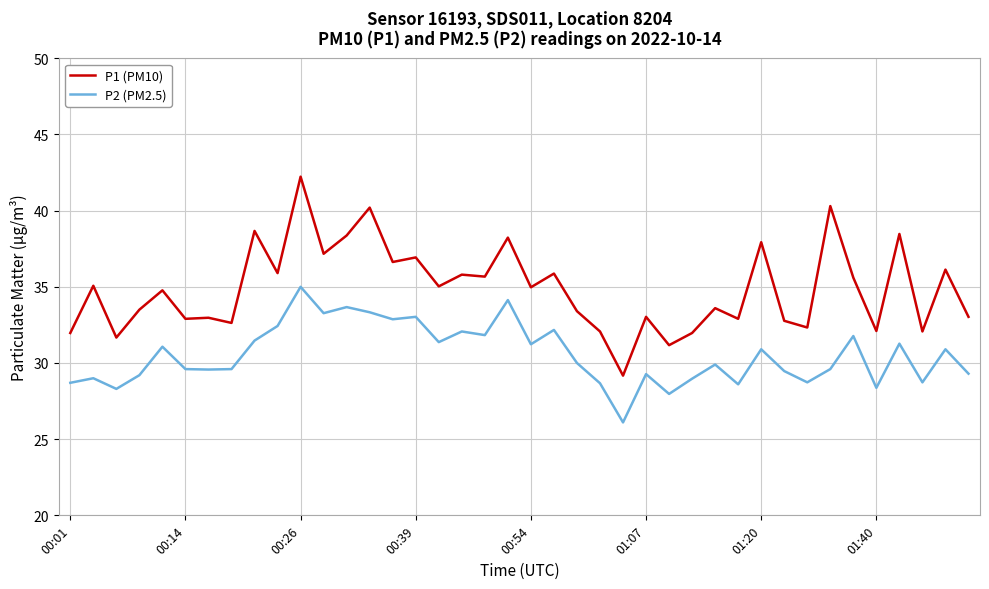

What is the greatest value displayed?

42.2